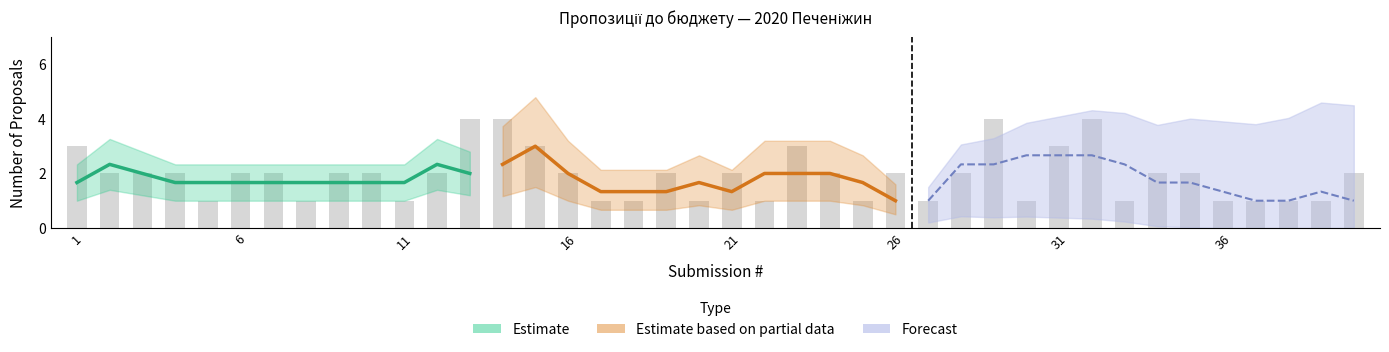

At which label is the value closest to 2?

2